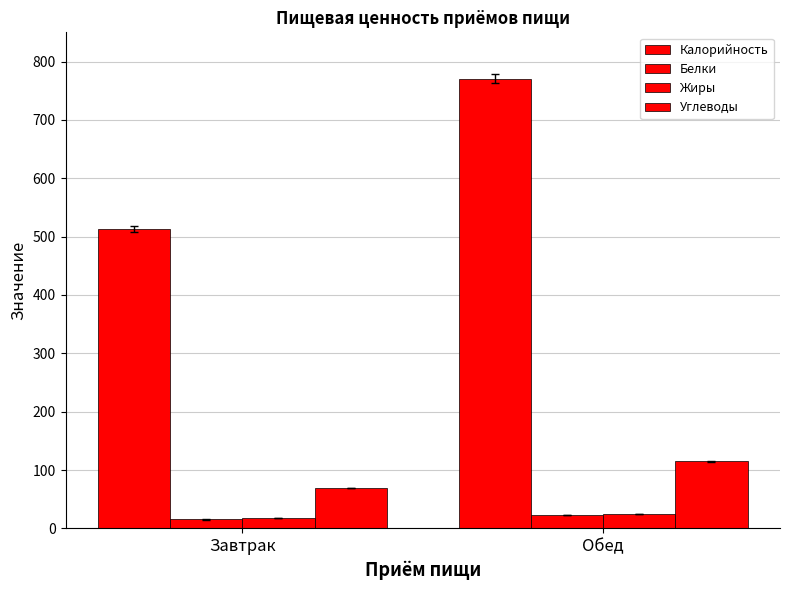

How many data points in Углеводы are less than 115?

1